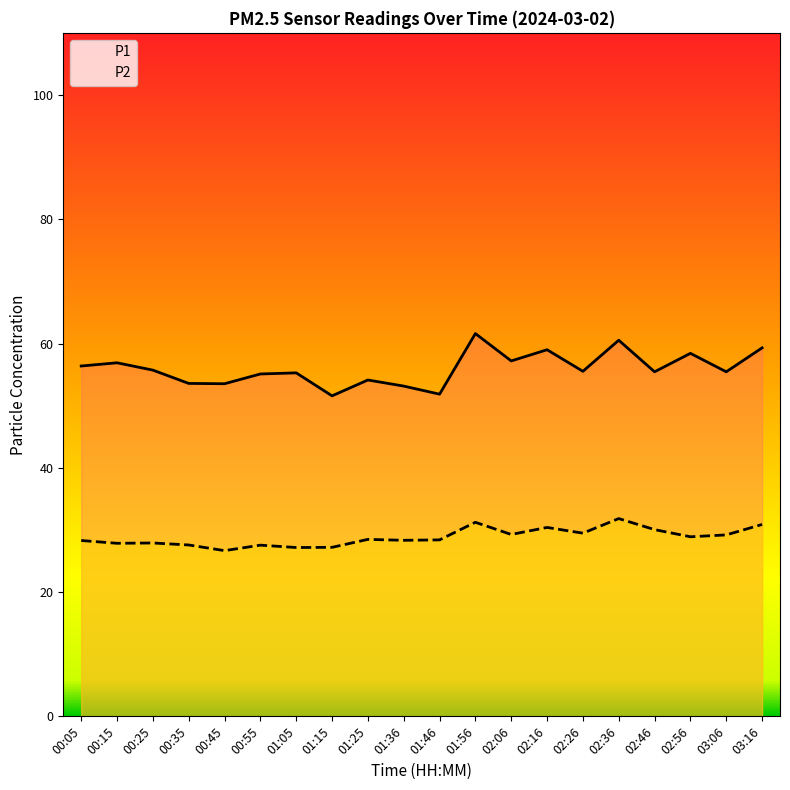

How many interior local valleys does the P1 series have?

7